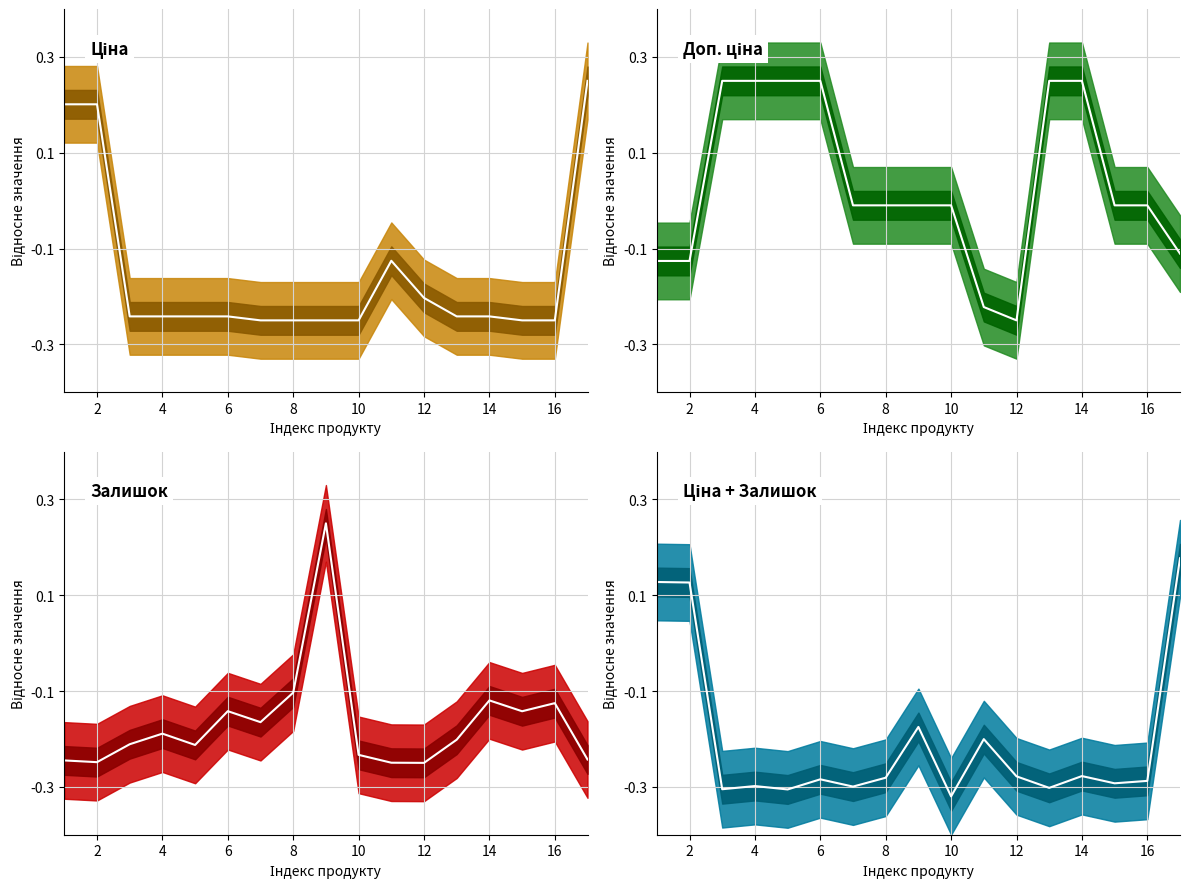

How many Залишок (center) values are between 0 and 1?

1